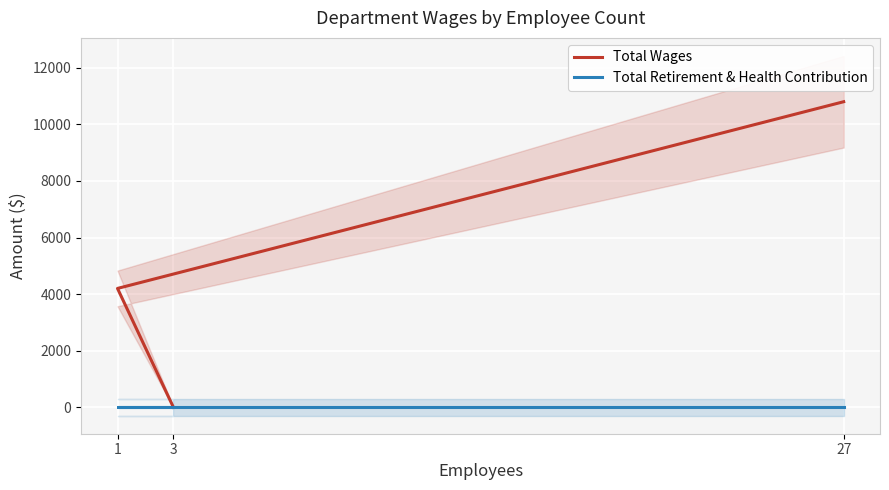

Rank the series by their average value, from highest to lowest.

Total Wages, Total Retirement & Health Contribution